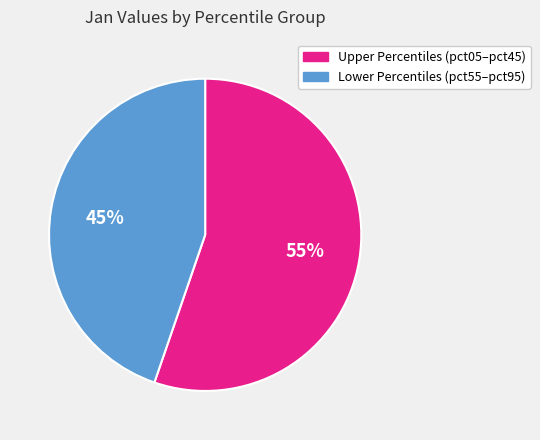

Is it true that Upper Percentiles (pct05–pct45) is 55% of the pie?

True